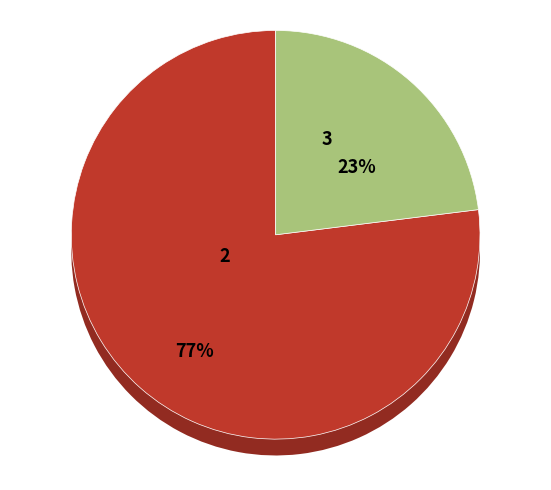

Rank the categories by value from lowest to highest.

Treasury stock, Common stock, shares issued